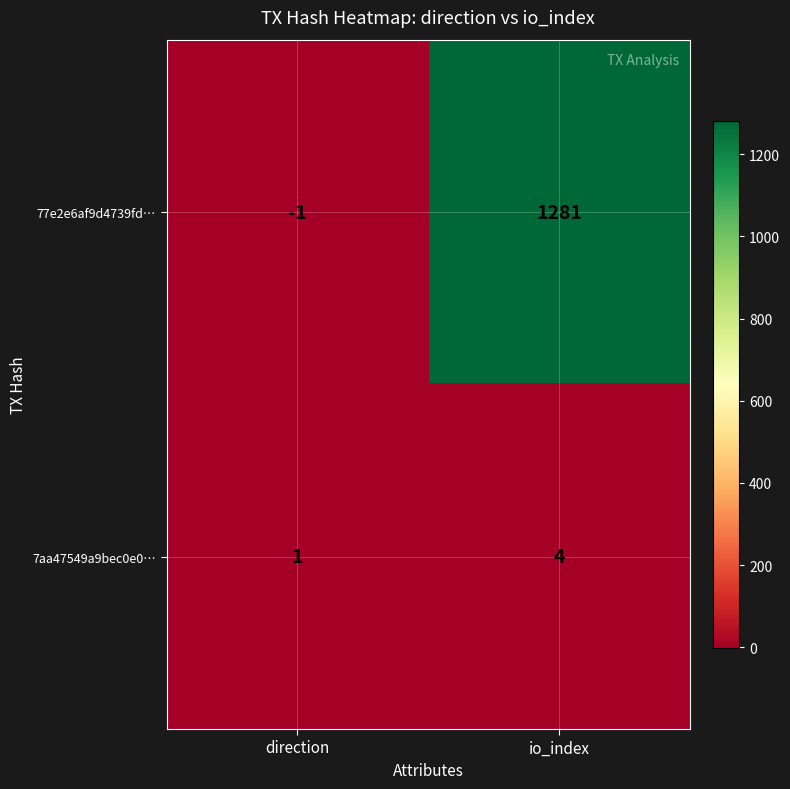

Which series has the largest range (max minus min)?

77e2e6af9d4739fd…